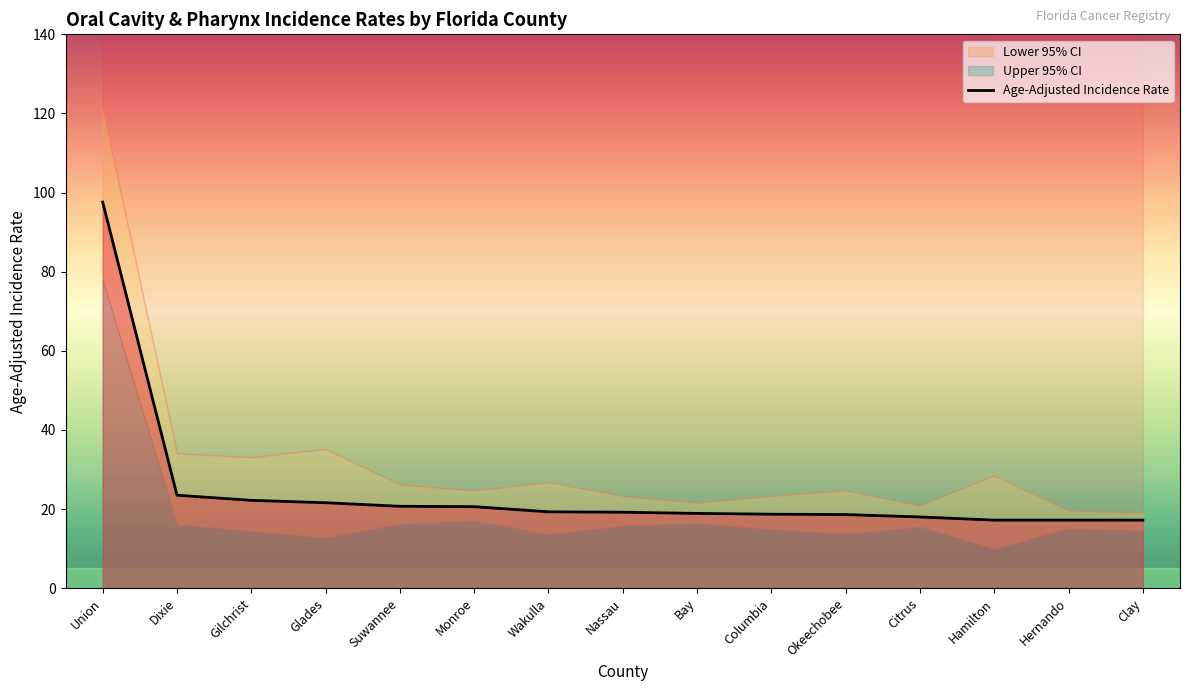

List the labels in order of value, smallest first.

Hamilton, Hernando, Clay, Citrus, Okeechobee, Columbia, Bay, Nassau, Wakulla, Monroe, Suwannee, Glades, Gilchrist, Dixie, Union